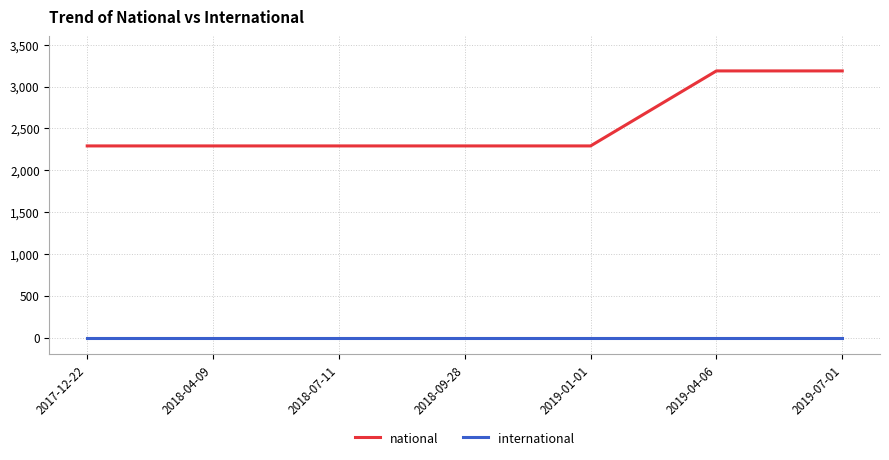

Which series has the largest total across all categories?

national